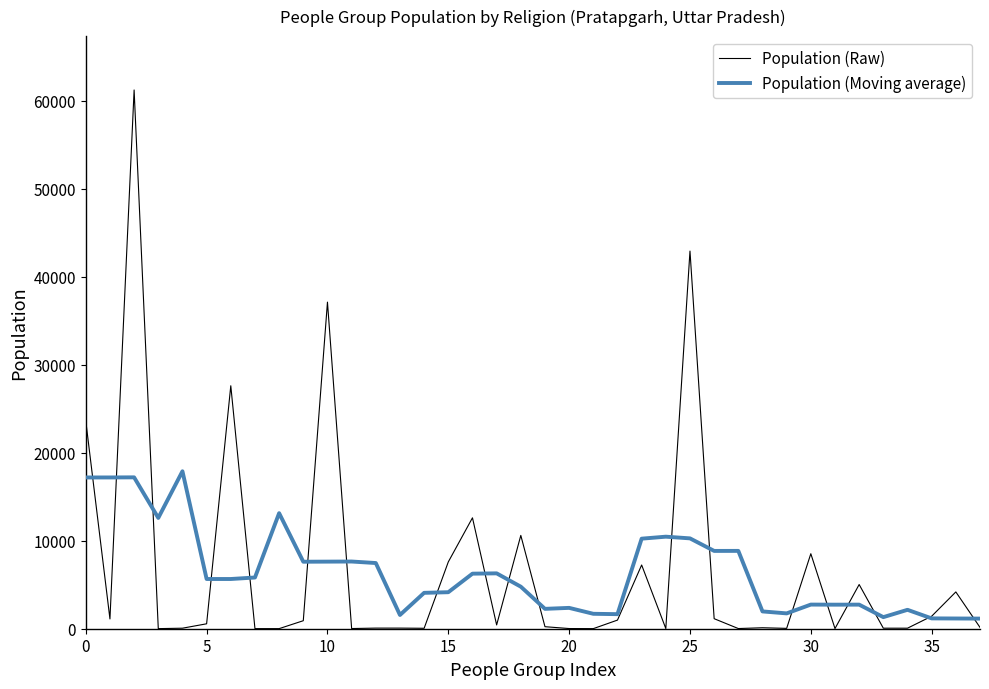

List the series in order of their peak value, highest first.

Population (Raw), Population (Moving average)